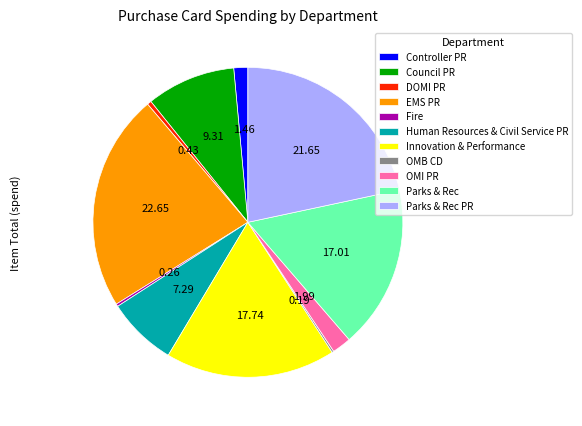

Do EMS PR and Innovation & Performance together represent more than half of the pie?

No